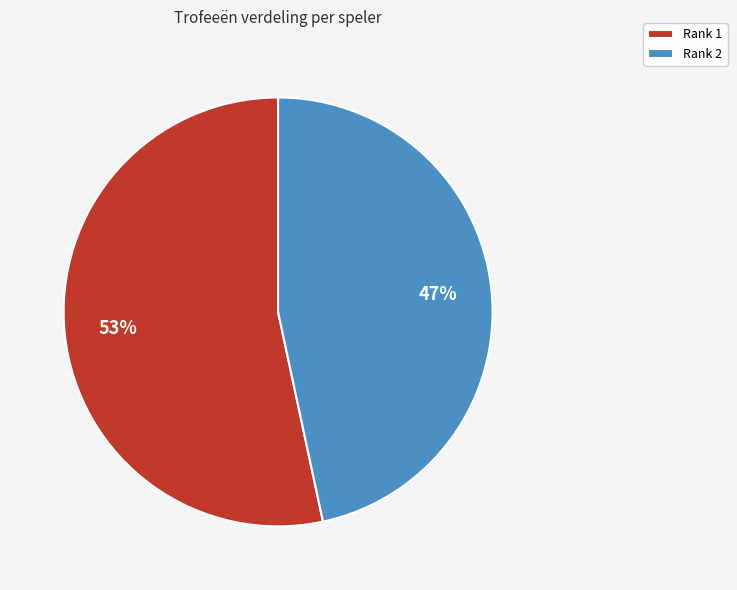

Which slice is the smallest?

Rank 2